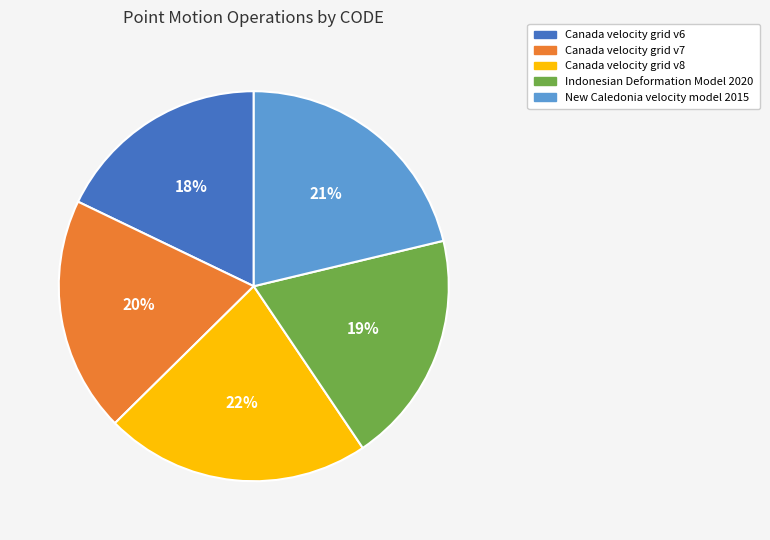

To the nearest percent, what is the difference between the largest and smallest slice percentages?

4%